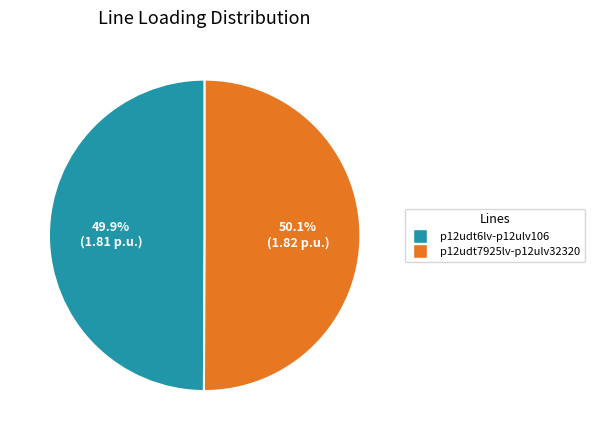

Does any single category account for the majority?

Yes